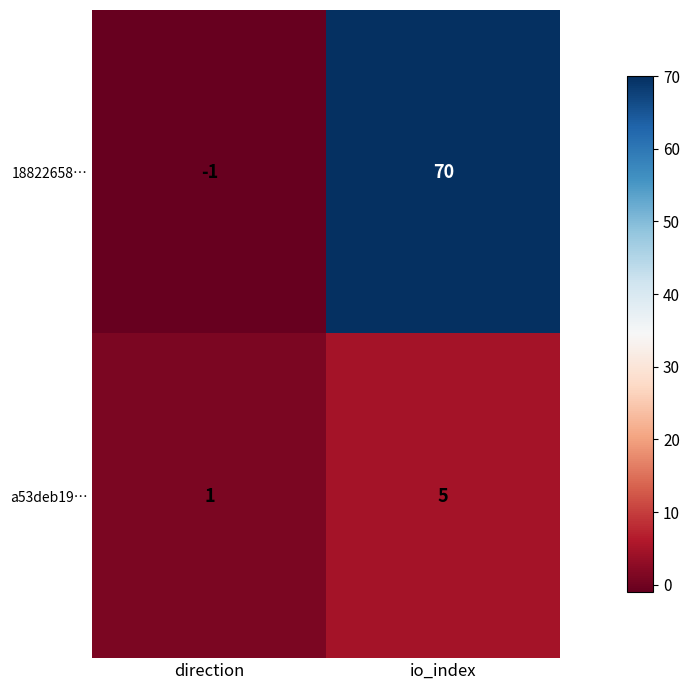

What is the difference between the 18822658… values at io_index and direction?

71